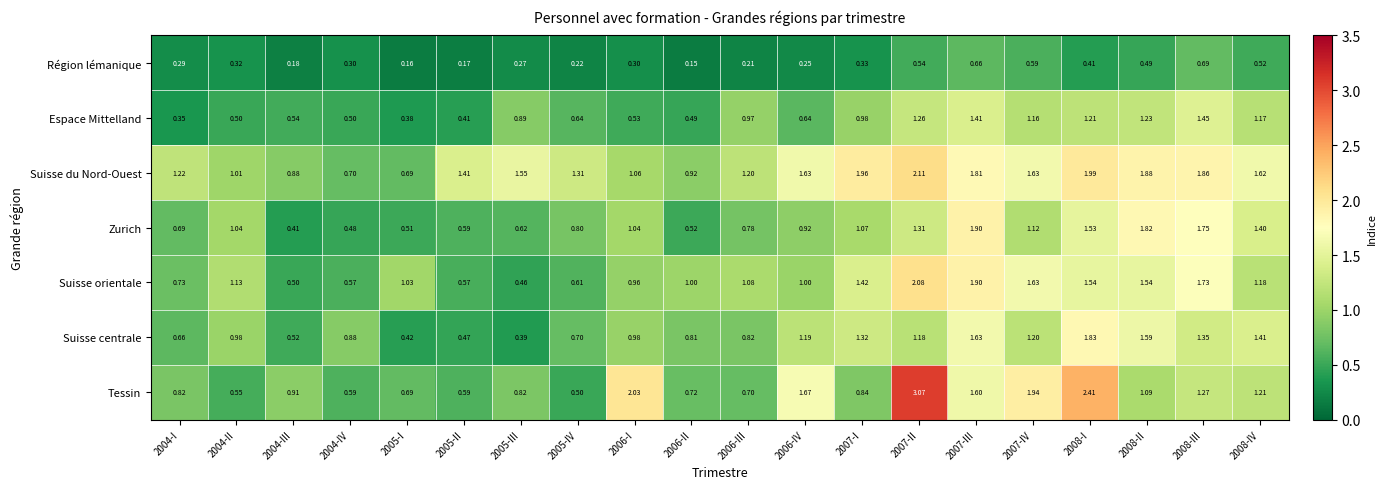

Which series has the largest total across all categories?

Suisse du Nord-Ouest